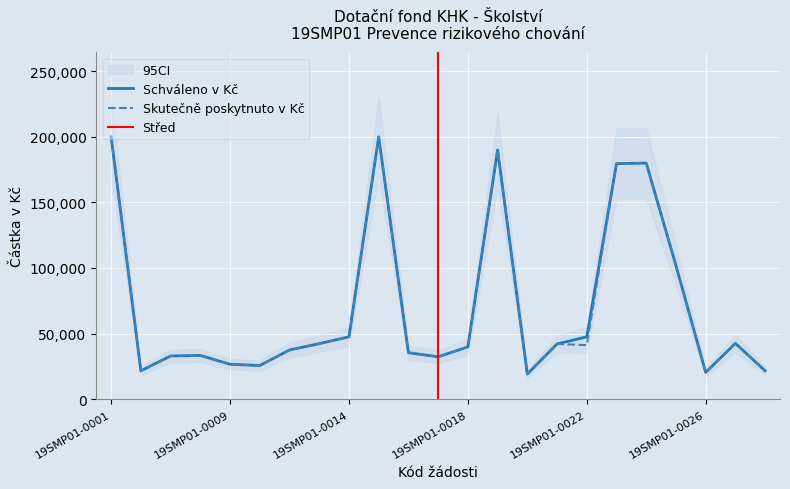

What is the greatest value displayed?

200000